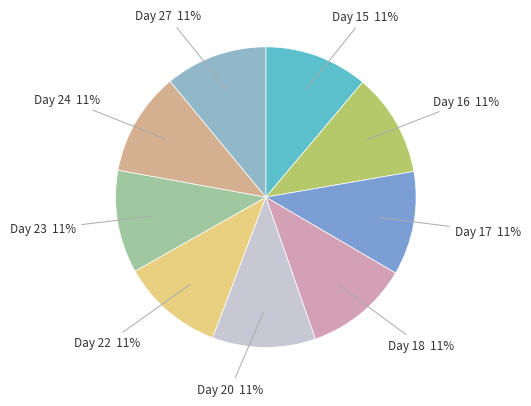

How many slices are in this pie chart?

9